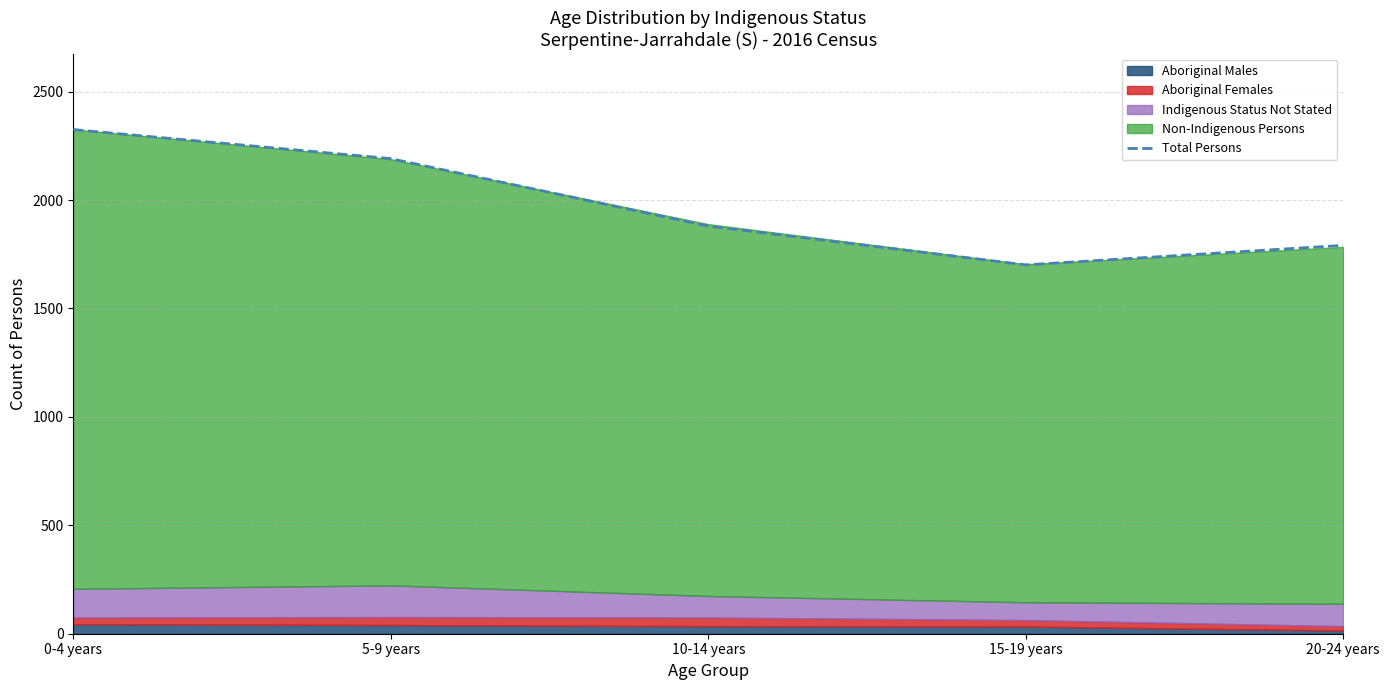

How many values are between 1791 and 2191?

3